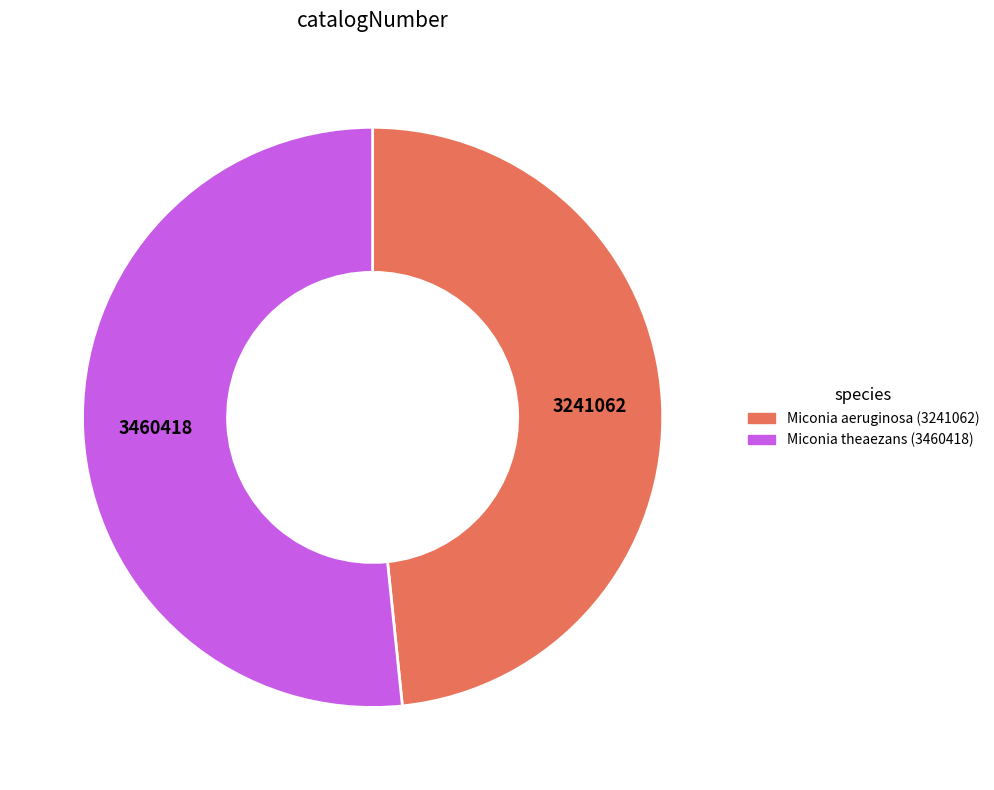

Is it true that Miconia aeruginosa (3241062) is 48% of the pie?

True